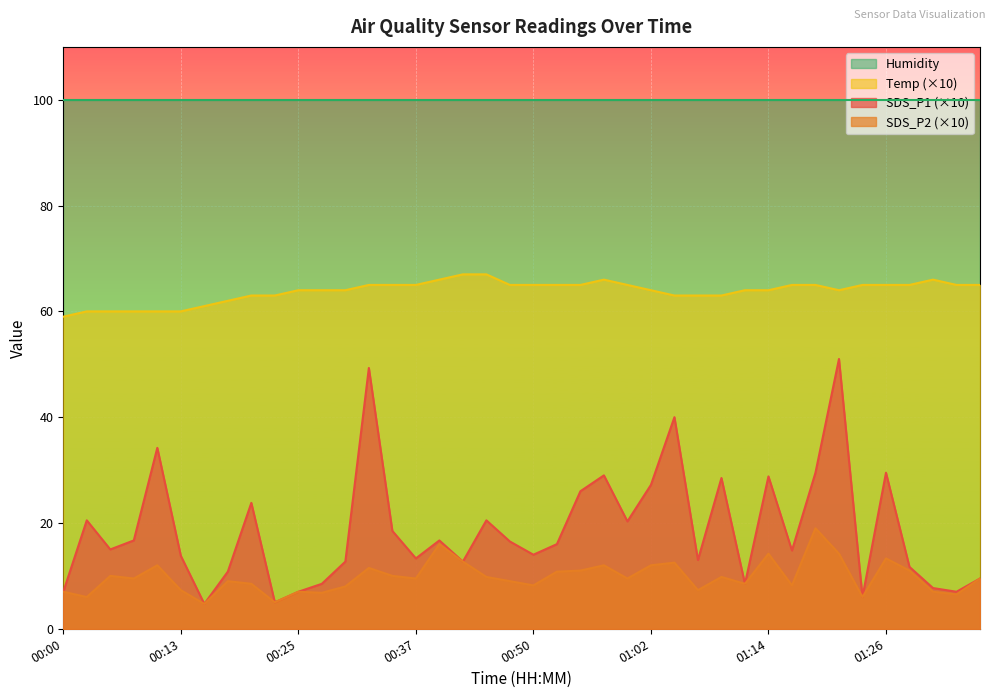

What is the minimum value shown in the chart?

4.7